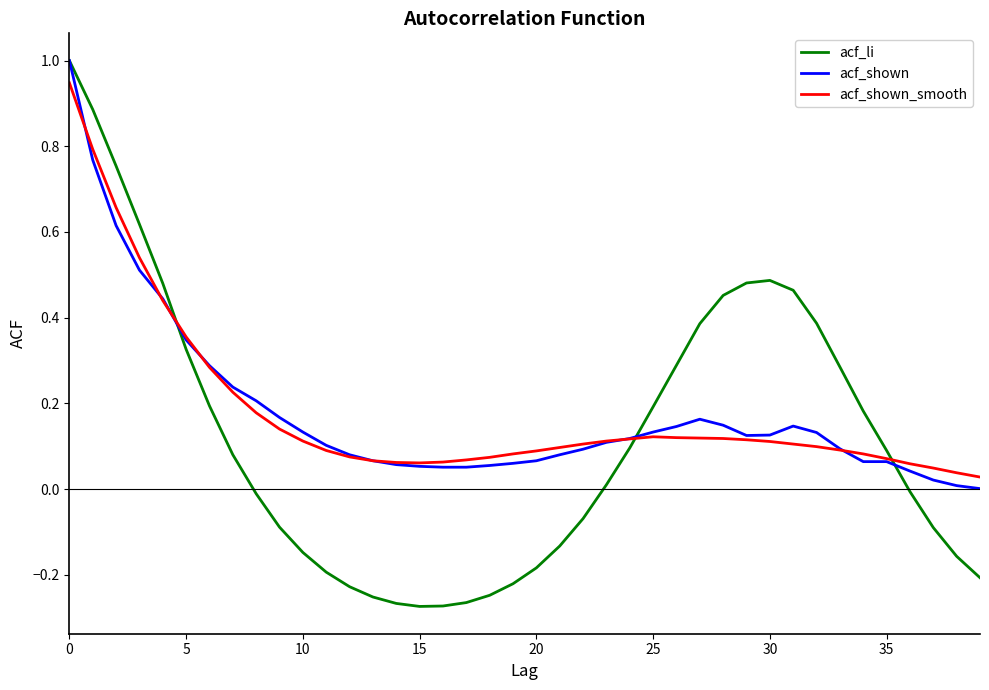

What is the greatest value displayed?

1.0